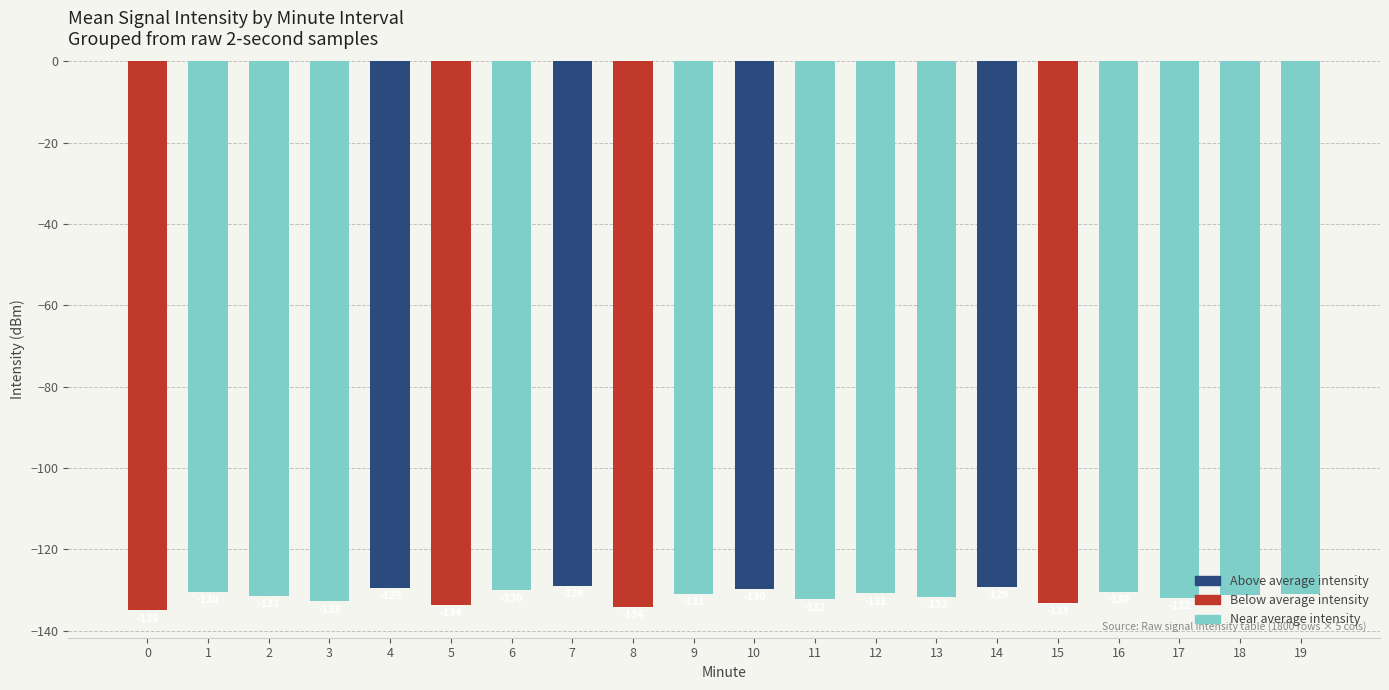

Which category has the highest value across all series?

7